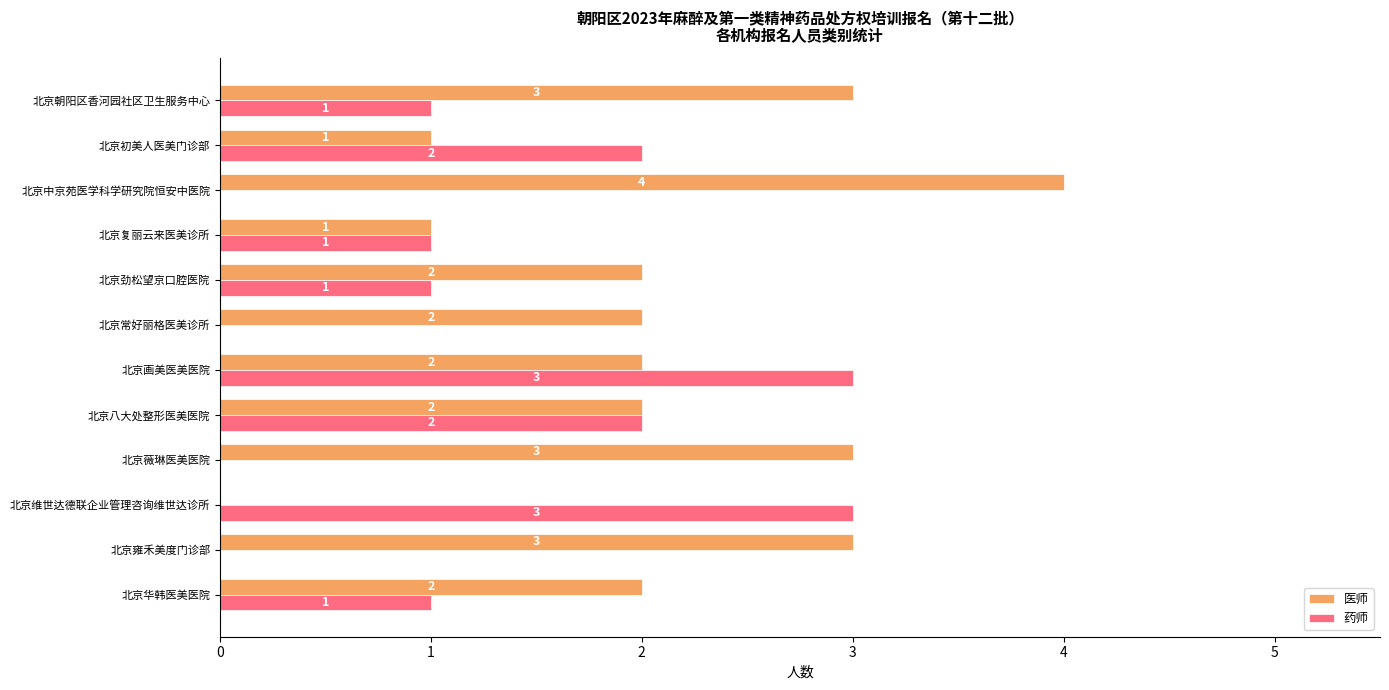

What is the highest value of the 药师 series?

3